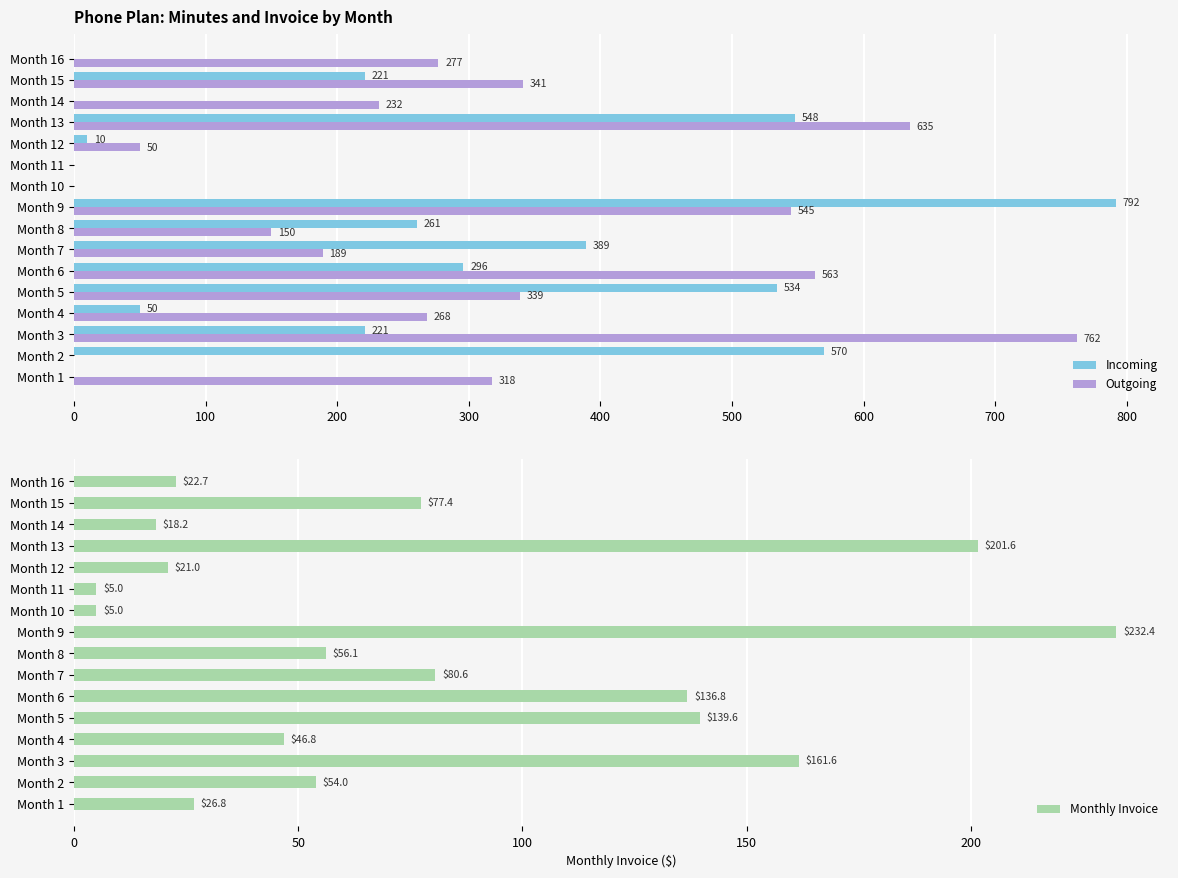

Are the bars horizontal?

Yes